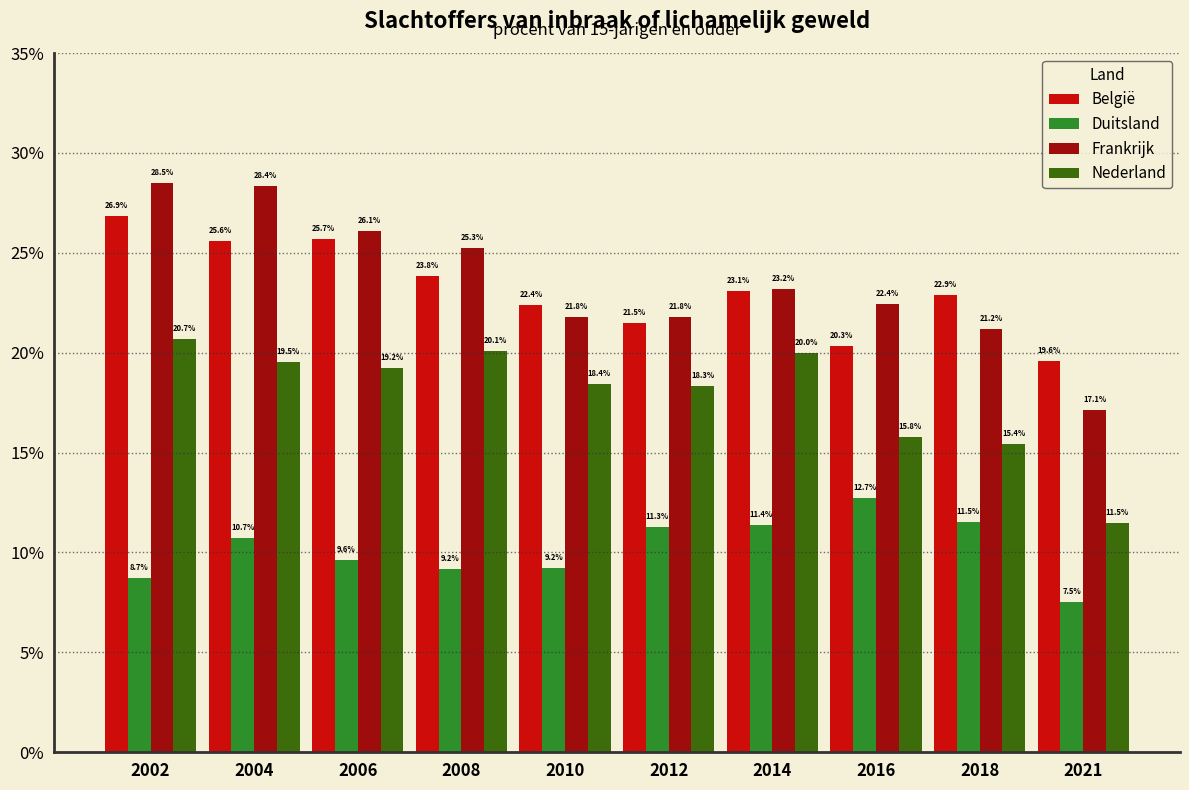

Which series has the widest spread of values?

Frankrijk